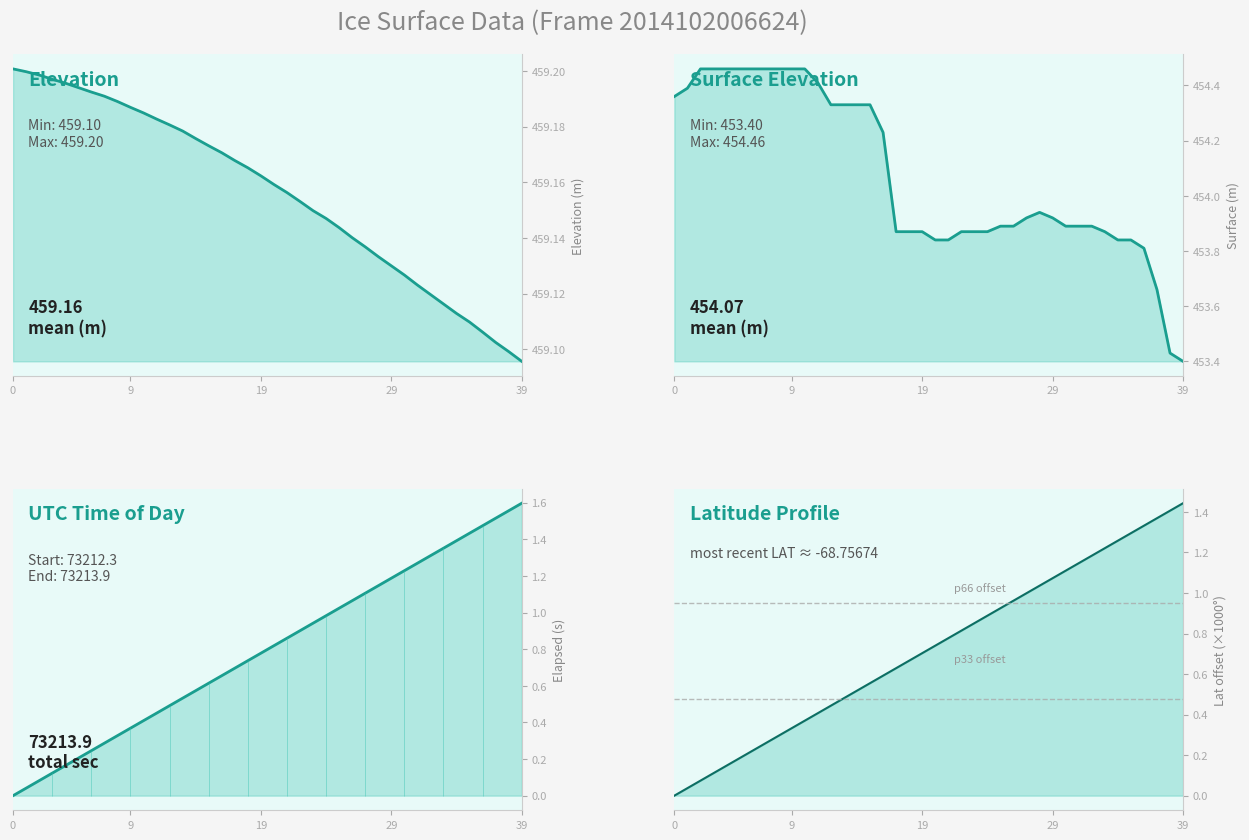

True or false: UTCTIMESOD and Latitude offset intersect in this chart.

False